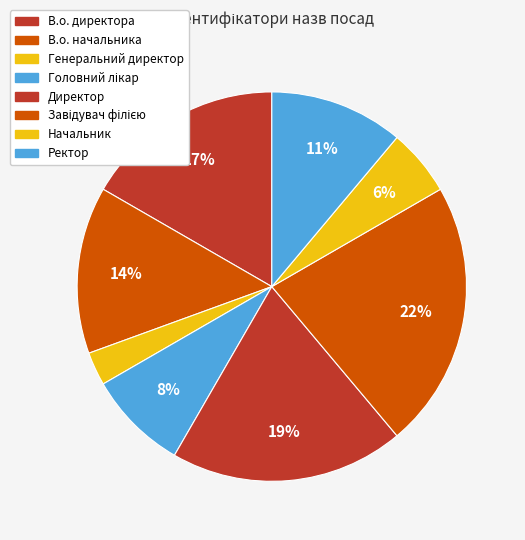

Rank the categories by value from lowest to highest.

Генеральний директор, Начальник, Головний лікар, Ректор, В.о. начальника, В.о. директора, Директор, Завідувач філією